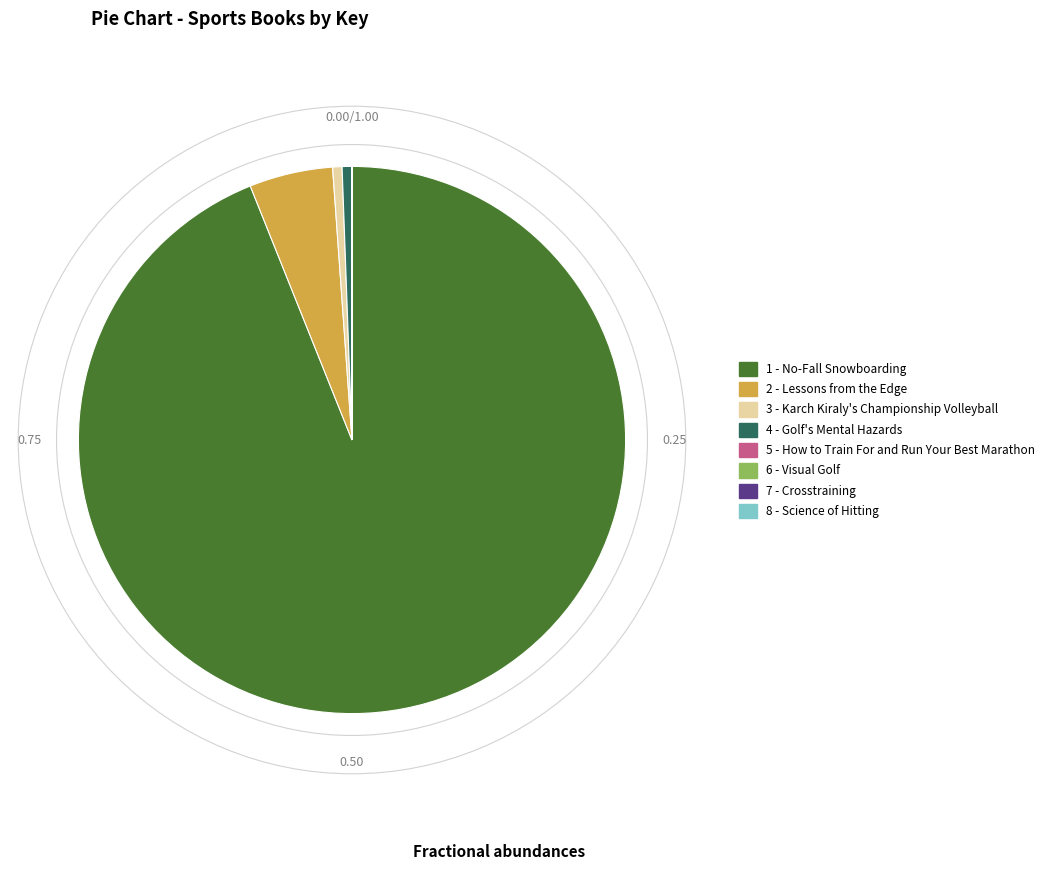

Approximately how many times larger is the value at 1 - No-Fall Snowboarding compared to 3 - Karch Kiraly's Championship Volleyball?

169.6